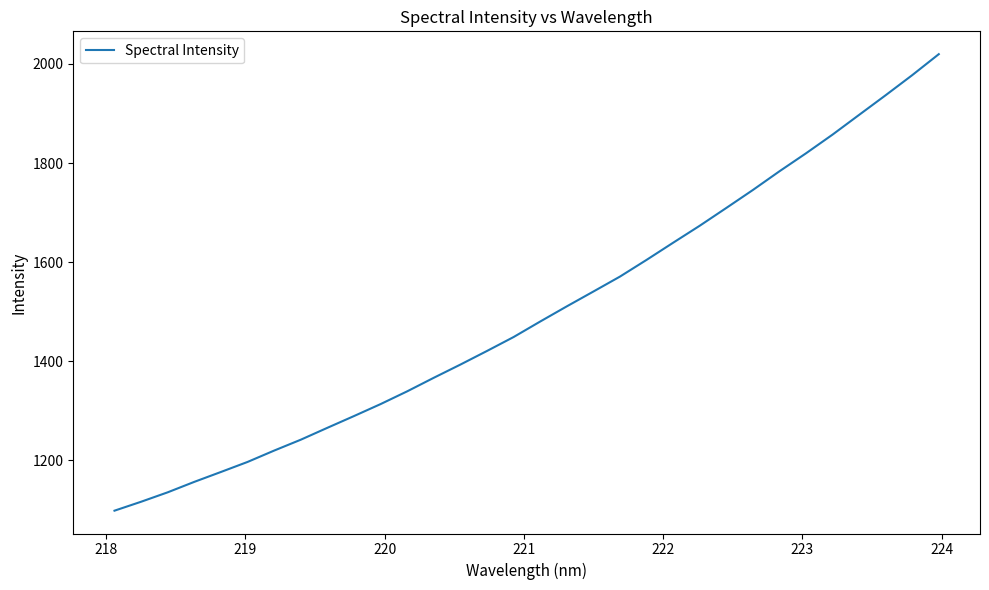

What is the difference between the maximum and minimum values?

921.4